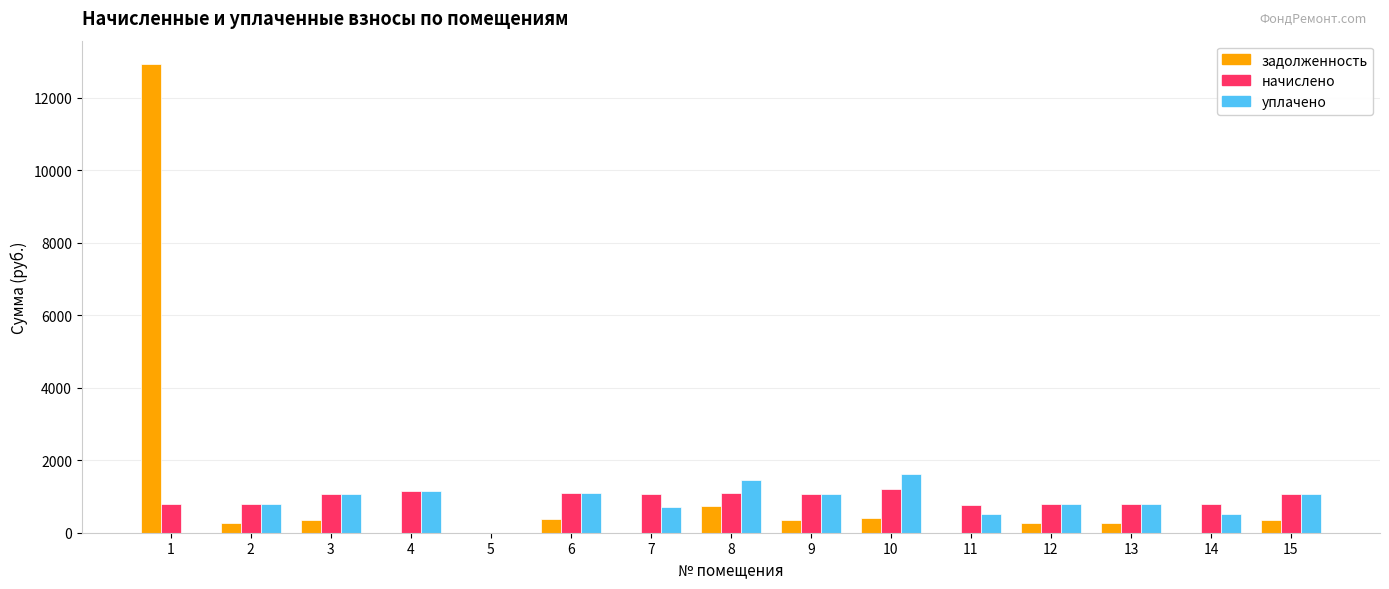

Is the value of задолженность at 8 greater than the value of начислено at 8?

No